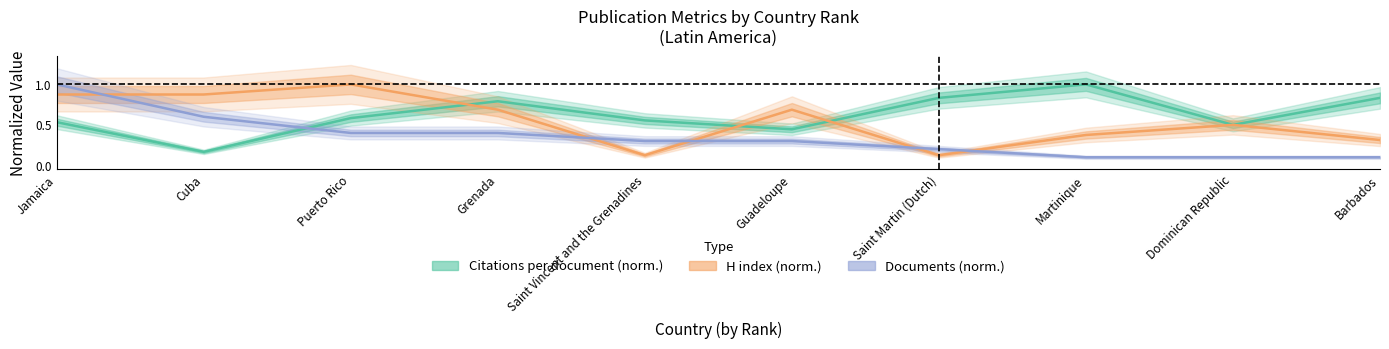

Reading right to left, extract all data points from this chart.

Citations per document: 0.8	0.5	1.0	0.8	0.4	0.6	0.8	0.6	0.2	0.5
H index: 0.3	0.5	0.4	0.1	0.7	0.1	0.7	1.0	0.9	0.9
Documents: 0.1	0.1	0.1	0.2	0.3	0.3	0.4	0.4	0.6	1.0